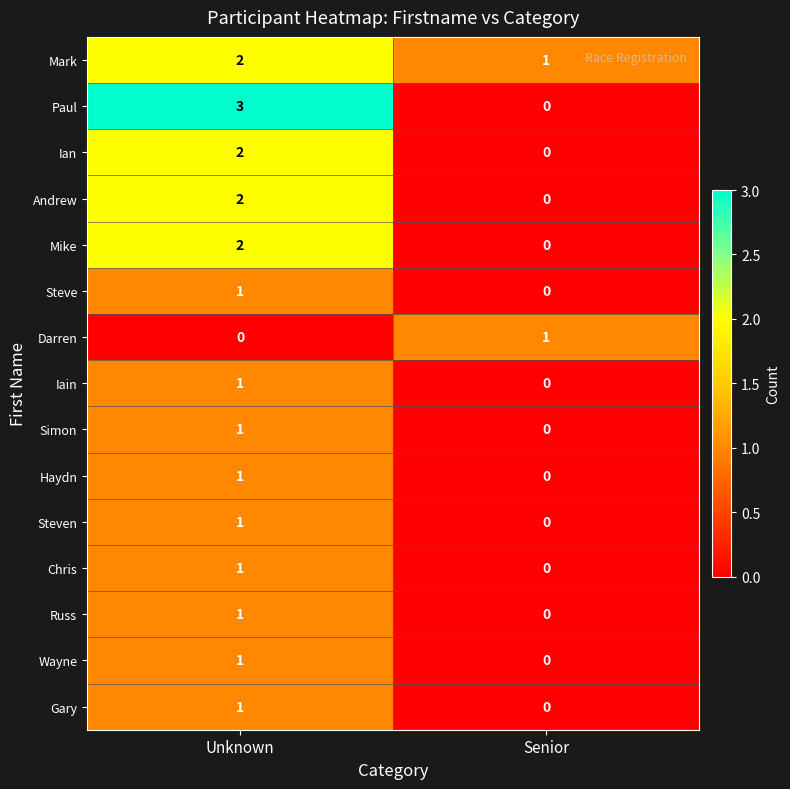

Reading left to right, transcribe all the data shown in this chart.

Mark: Unknown=2	Senior=1
Paul: Unknown=3	Senior=0
Ian: Unknown=2	Senior=0
Andrew: Unknown=2	Senior=0
Mike: Unknown=2	Senior=0
Steve: Unknown=1	Senior=0
Darren: Unknown=0	Senior=1
Iain: Unknown=1	Senior=0
Simon: Unknown=1	Senior=0
Haydn: Unknown=1	Senior=0
Steven: Unknown=1	Senior=0
Chris: Unknown=1	Senior=0
Russ: Unknown=1	Senior=0
Wayne: Unknown=1	Senior=0
Gary: Unknown=1	Senior=0